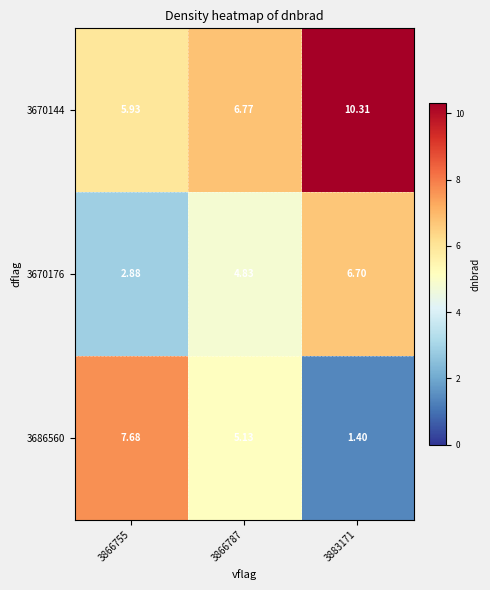

Is the value of 3670144 at 3866787 greater than the value of 3670176 at 3883171?

Yes